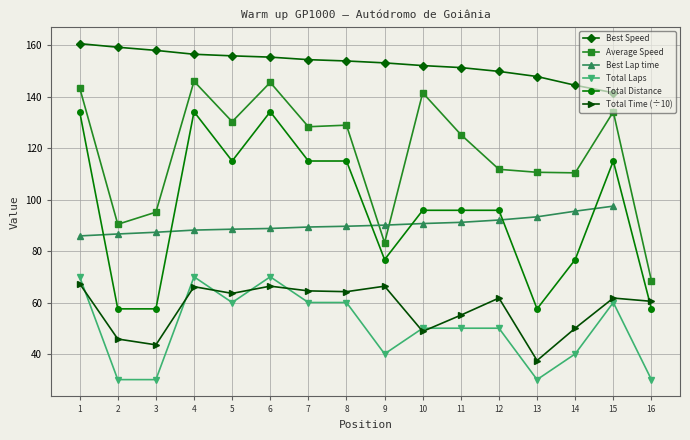

How many interior local valleys does the Total Distance series have?

3